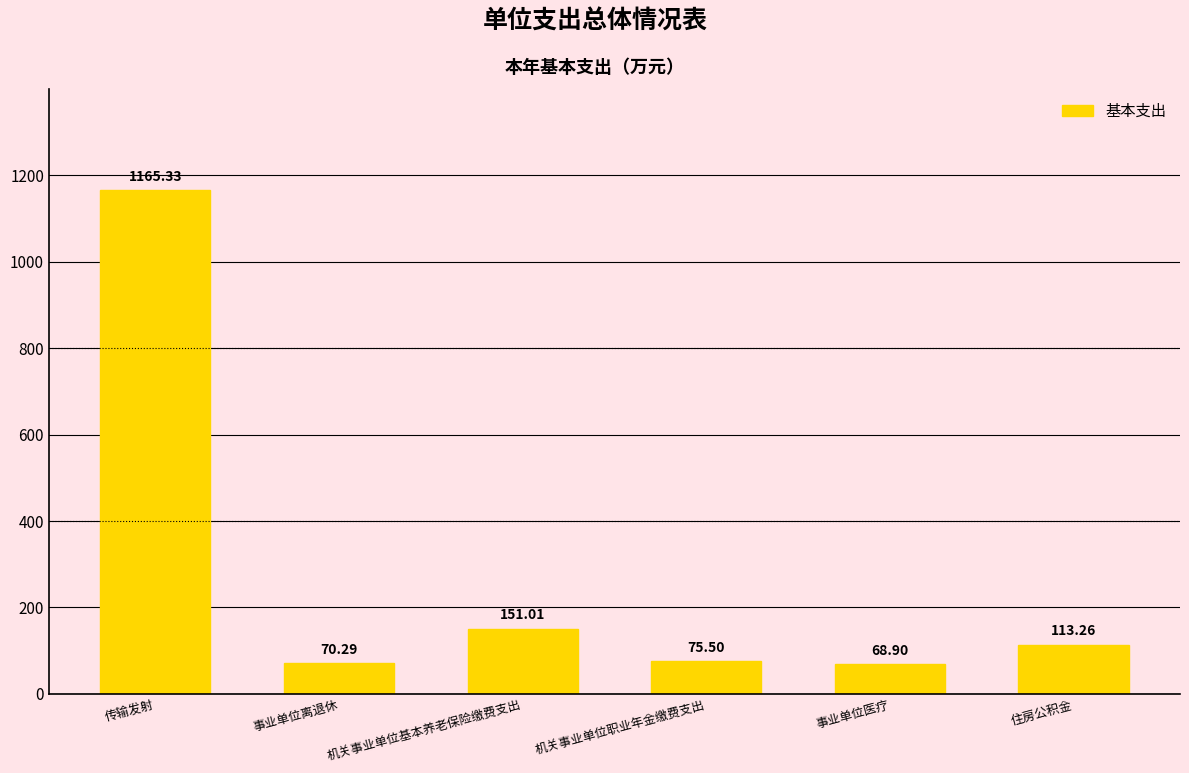

Which label corresponds to the smallest value in the chart?

事业单位医疗